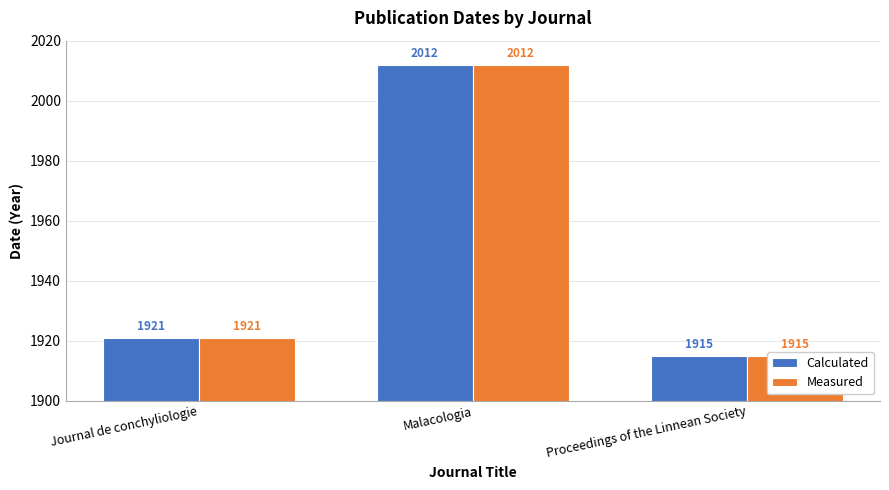

Reading left to right, what are all the values shown in this chart?

Calculated: Journal de conchyliologie=1921	Malacologia=2012	Proceedings of the Linnean Society=1915
Measured: Journal de conchyliologie=1921	Malacologia=2012	Proceedings of the Linnean Society=1915